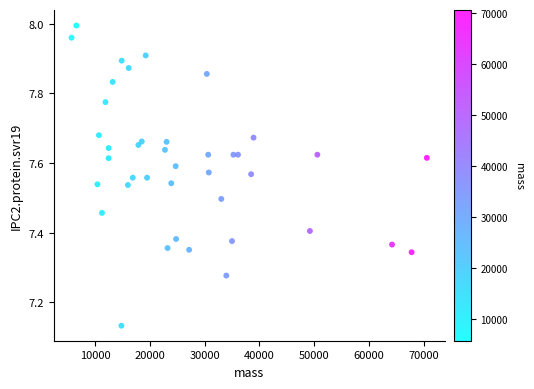

What is the range of X values (max minus min)?

64808.3